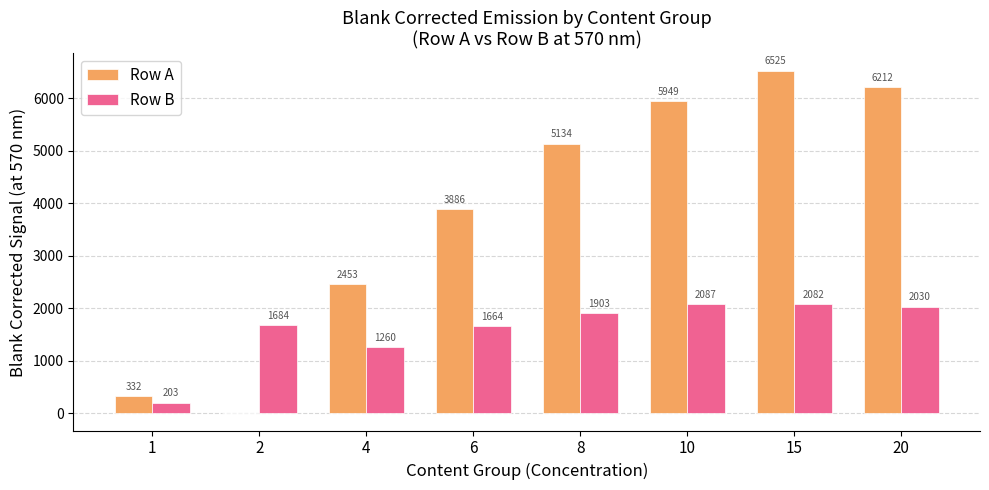

What is the maximum value for Row B?

2087